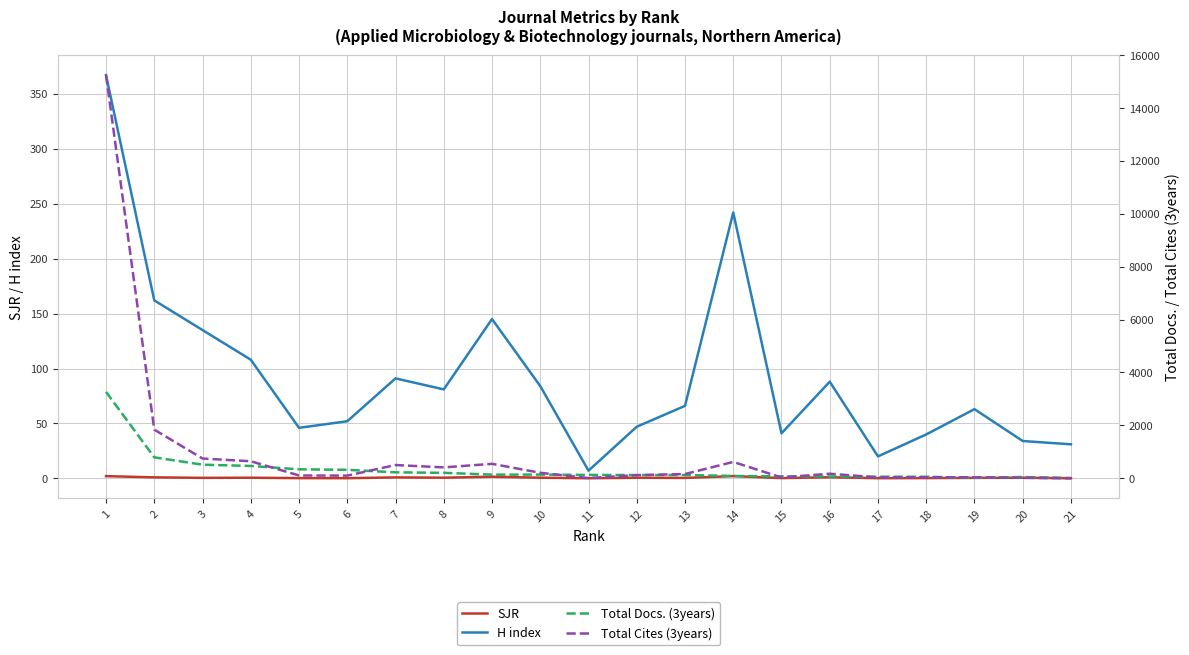

What is the maximum value for H index?

367.0